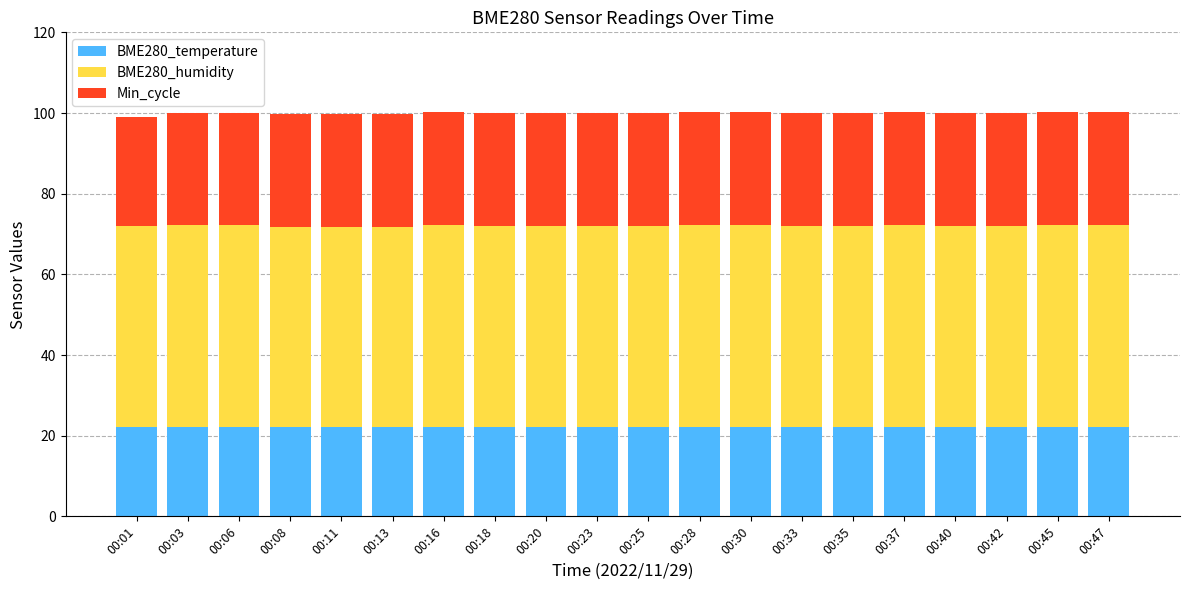

What is the lowest value of the BME280_temperature series?

22.1